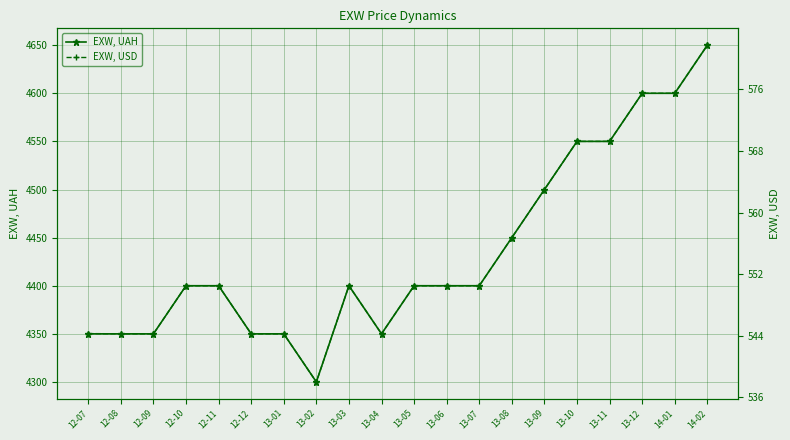

Rank the categories by EXW, UAH value from highest to lowest.

14-02, 13-12, 14-01, 13-10, 13-11, 13-09, 13-08, 12-10, 12-11, 13-03, 13-05, 13-06, 13-07, 12-07, 12-08, 12-09, 12-12, 13-01, 13-04, 13-02